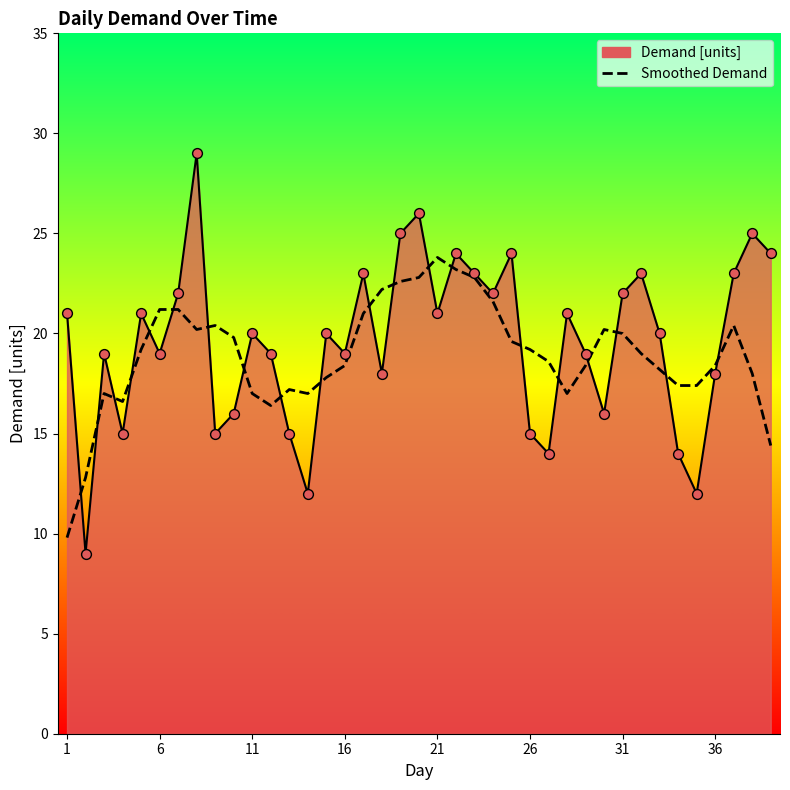

Which series has the widest spread of values?

Demand [units]